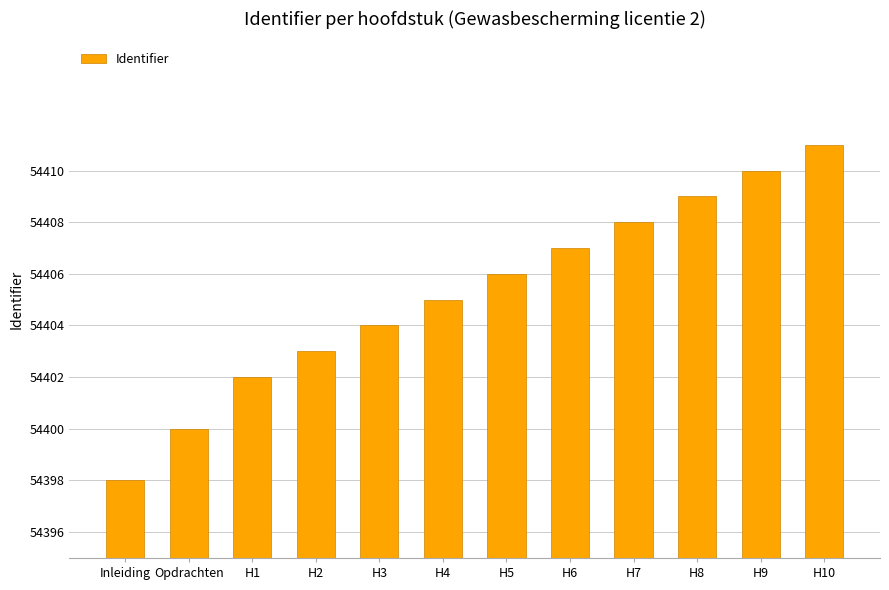

Reading left to right, what are all the values shown in this chart?

54398	54400	54402	54403	54404	54405	54406	54407	54408	54409	54410	54411